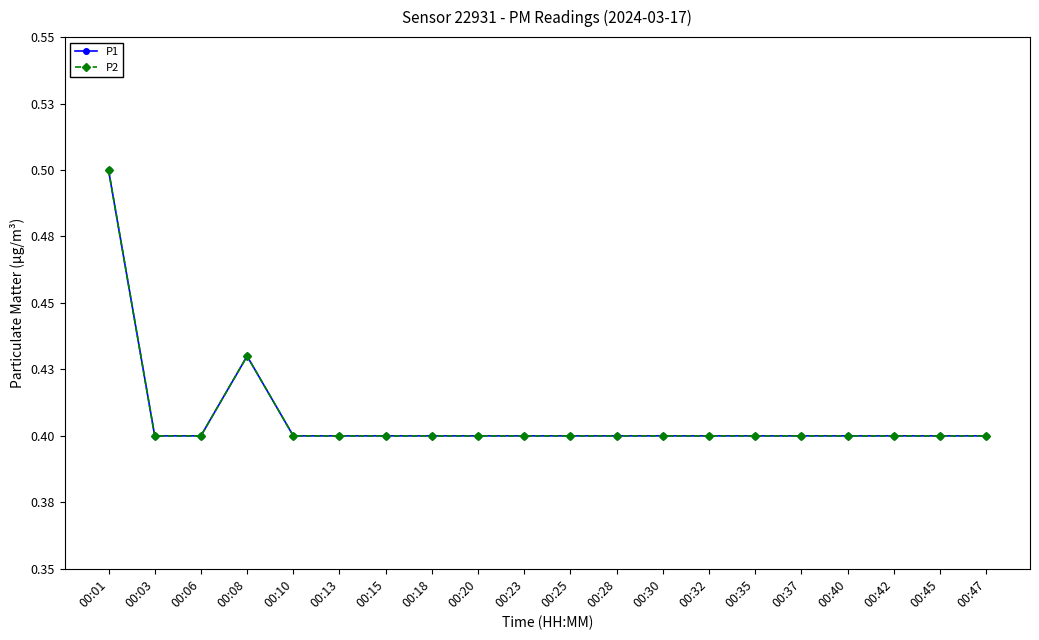

What is the total value across all series at 00:13?

0.8